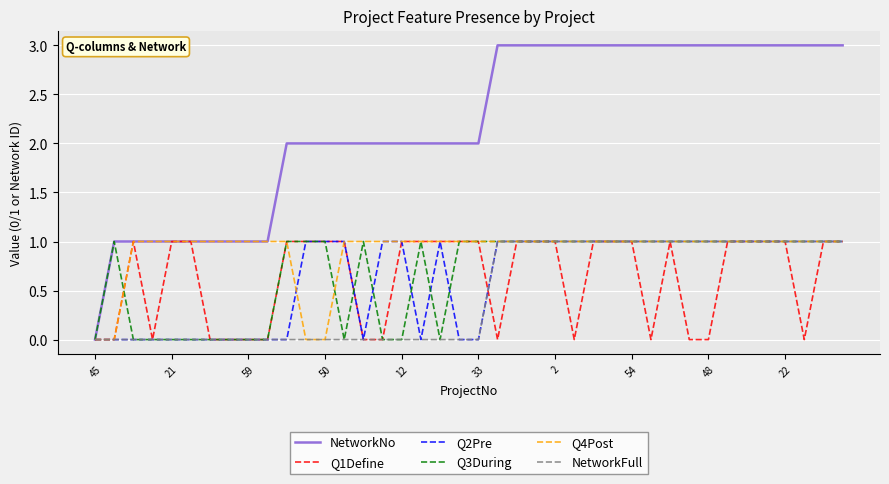

How many lines are shown in the chart?

6